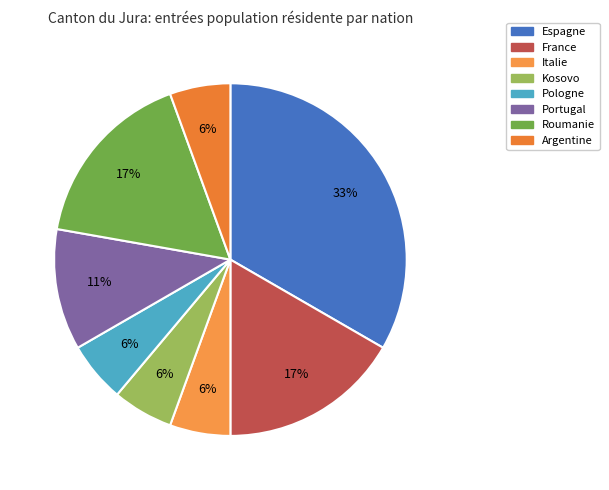

To the nearest percent, what portion does Espagne represent?

33%